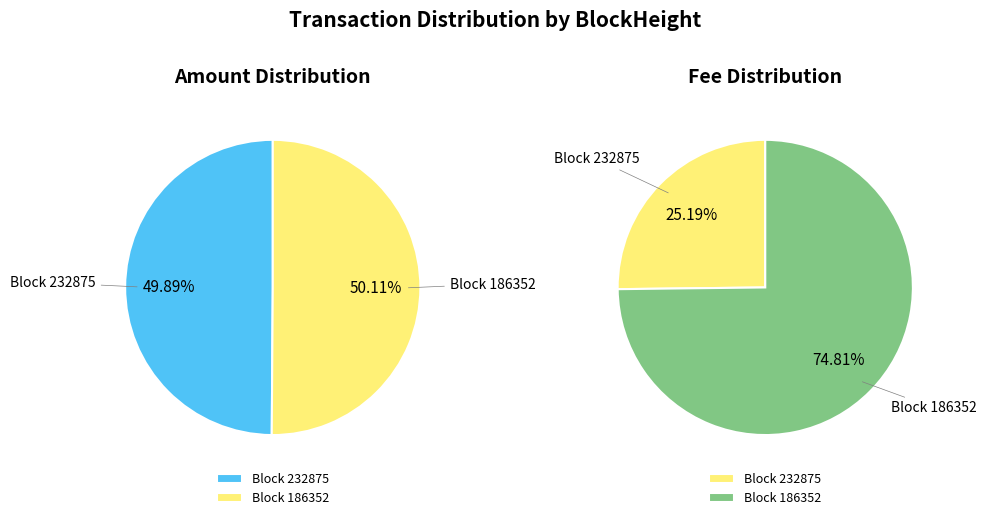

How many segments does this pie chart have?

2